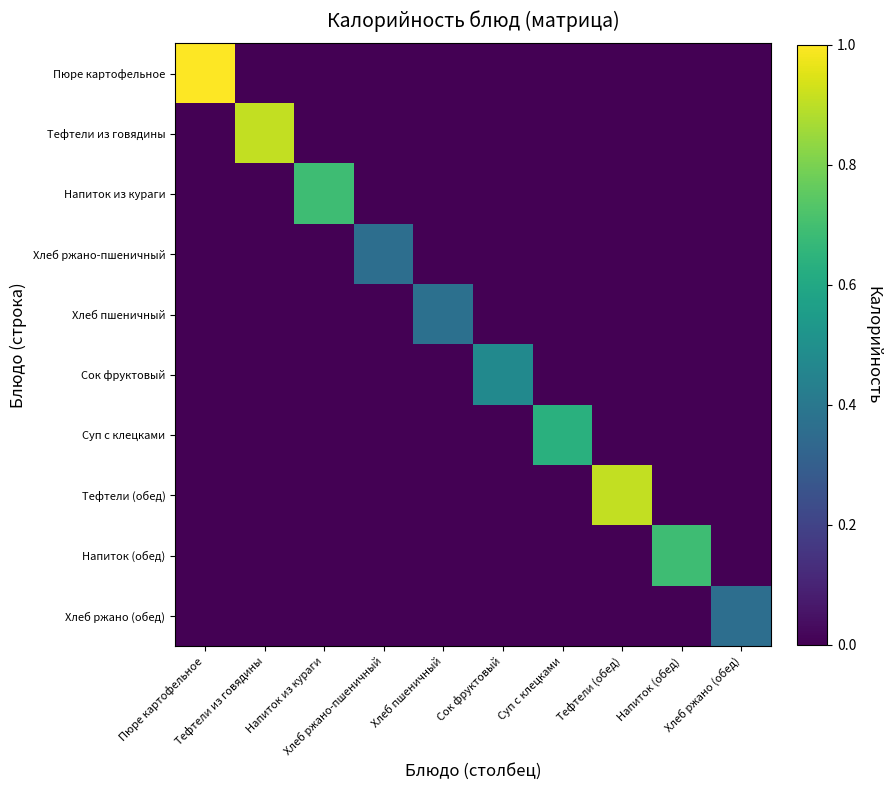

Which series has the widest spread of values?

Пюре картофельное